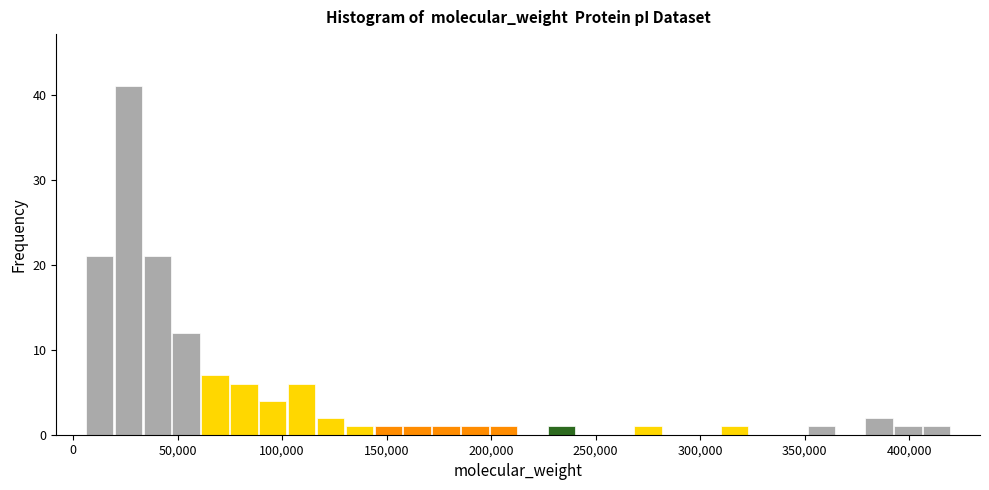

Read against the x-axis, roughly where is the centre of the tallest bar?

25000